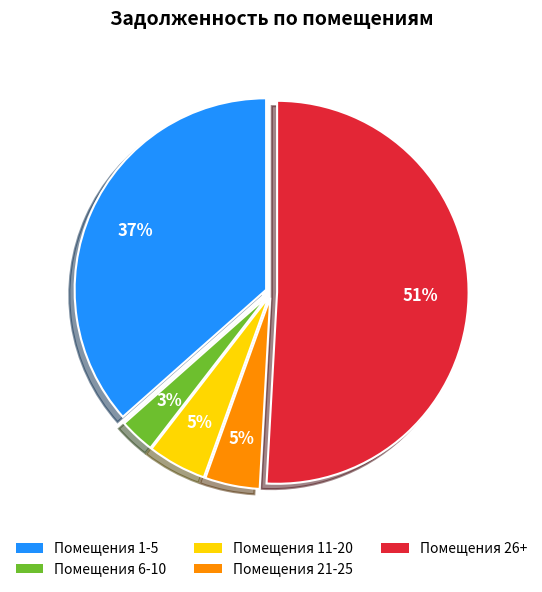

To the nearest percent, what is the average slice percentage?

20%